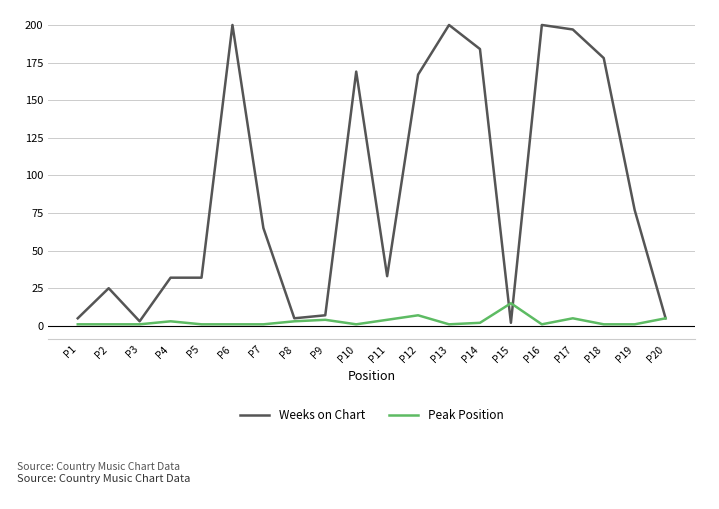

What is the highest value of the Weeks on Chart series?

200